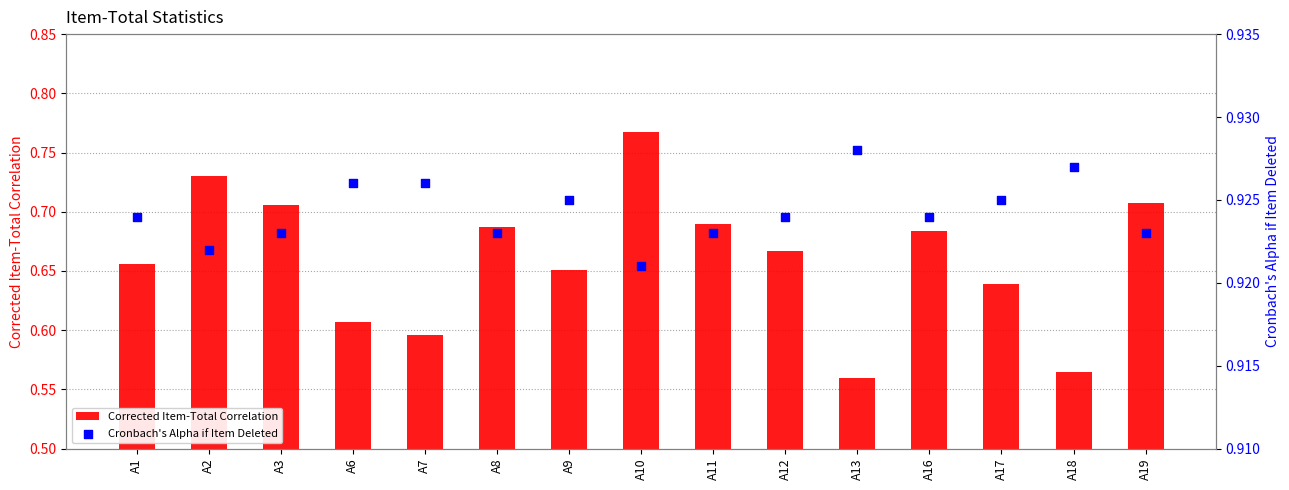

Which series reaches the maximum Y coordinate?

Cronbach's Alpha if Item Deleted